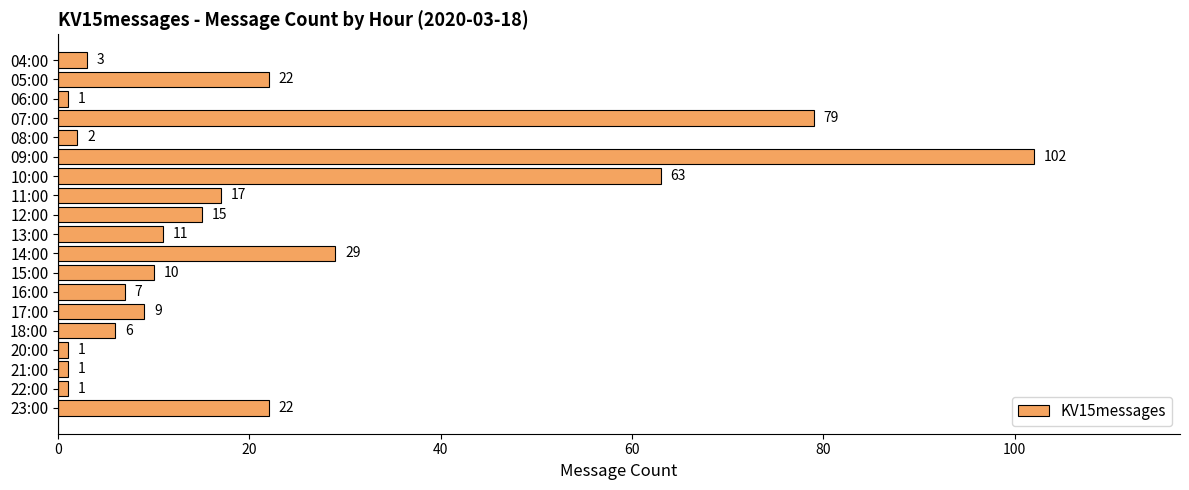

What position from the bottom is 17:00?

6